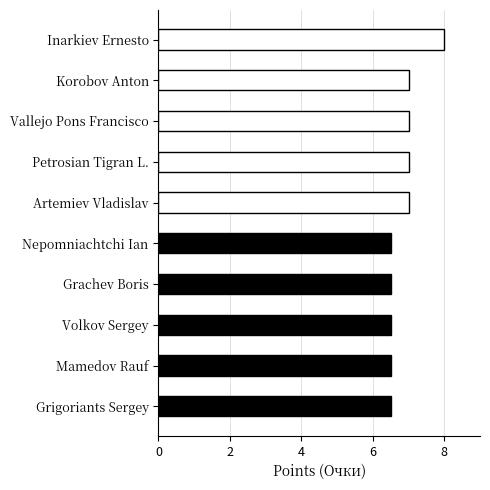

Is it true that the value at Artemiev Vladislav is 7.0?

True